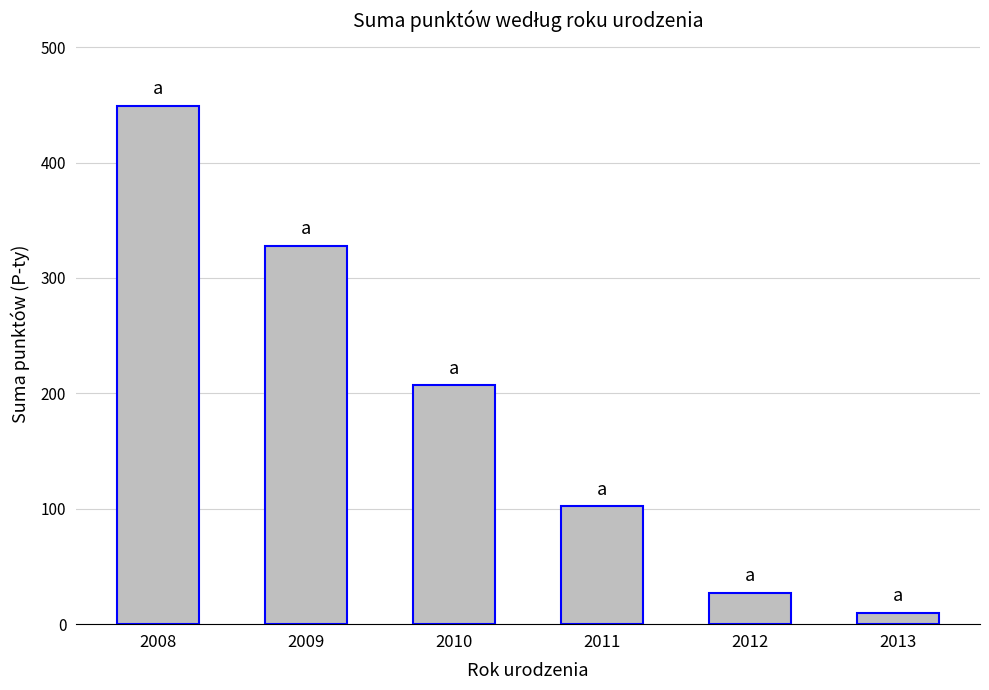

Does the chart contain any negative values?

No